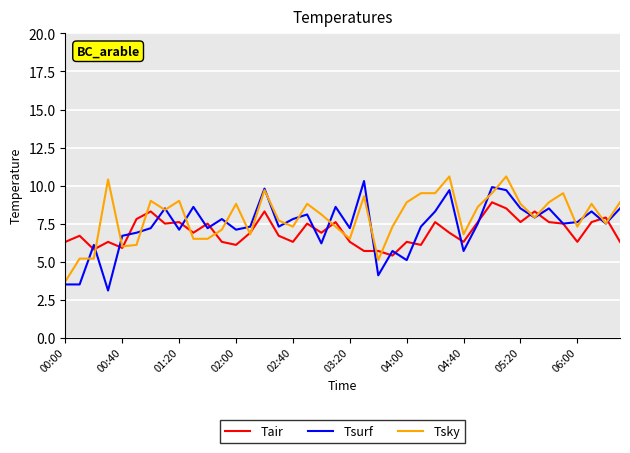

What is the minimum value shown in the chart?

3.1